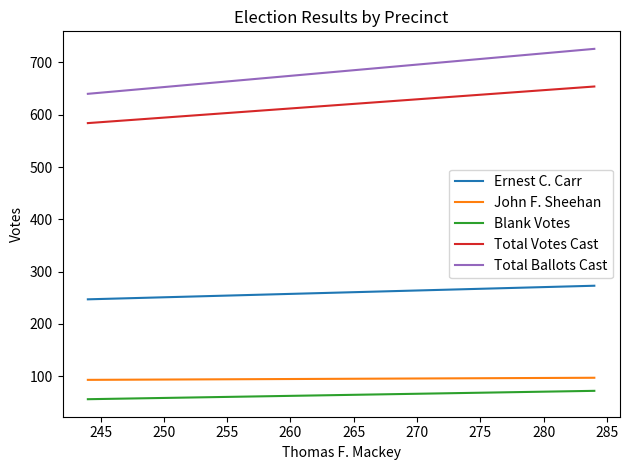

What is the value of the Ernest C. Carr point at the 1st from the left?

247